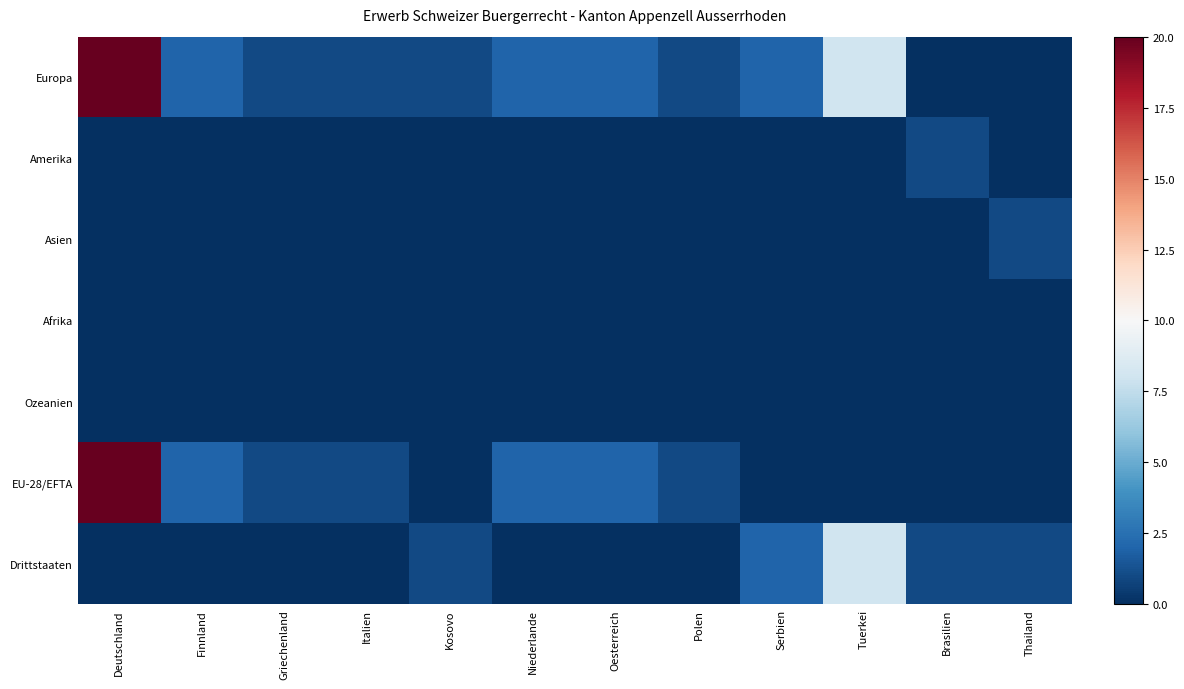

What is the spread (max minus min) of values at Kosovo?

1